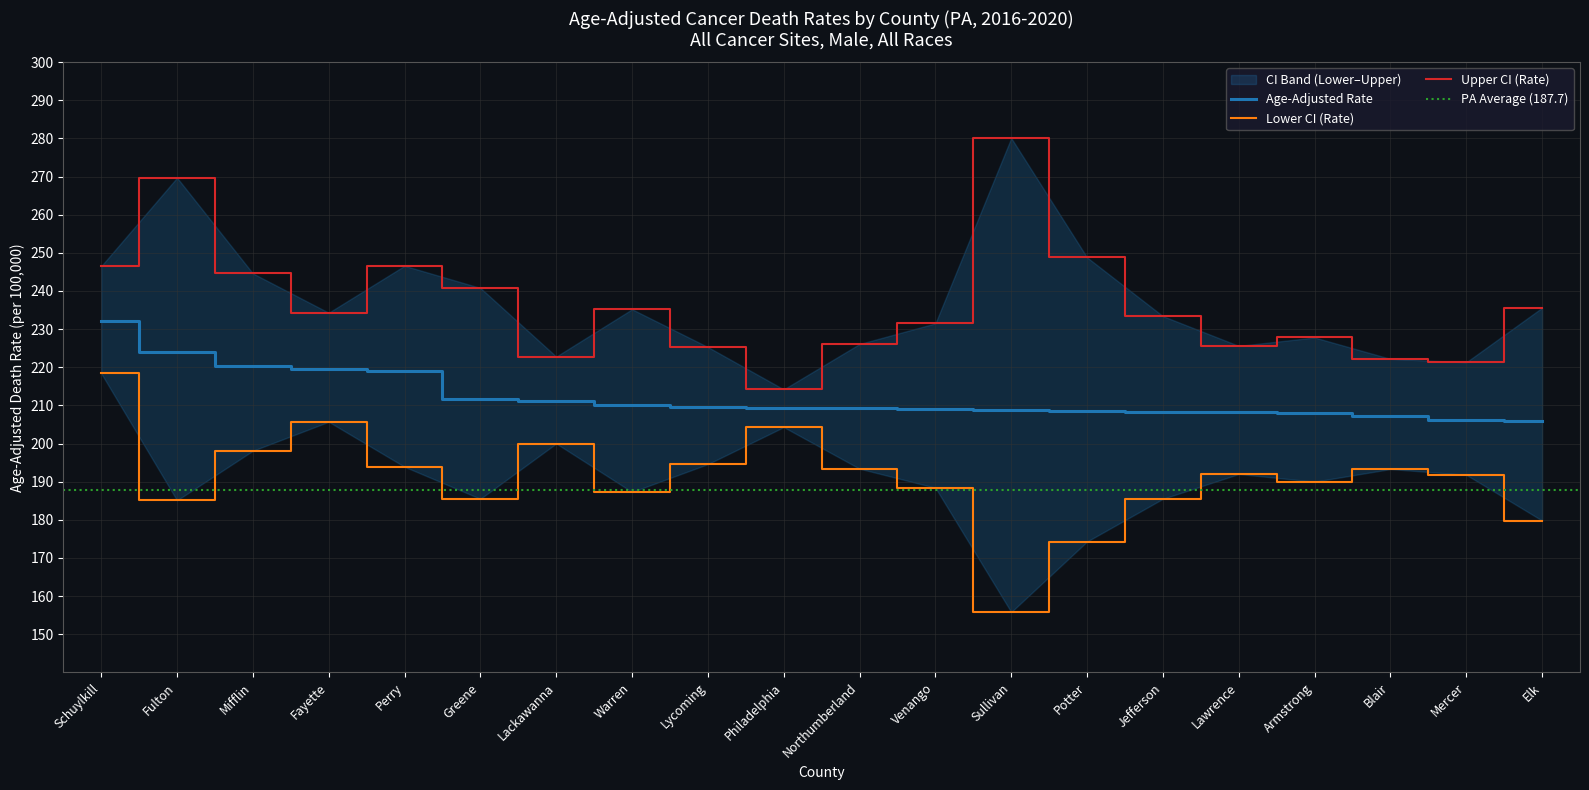

Does the chart display data point markers on the line(s)?

No